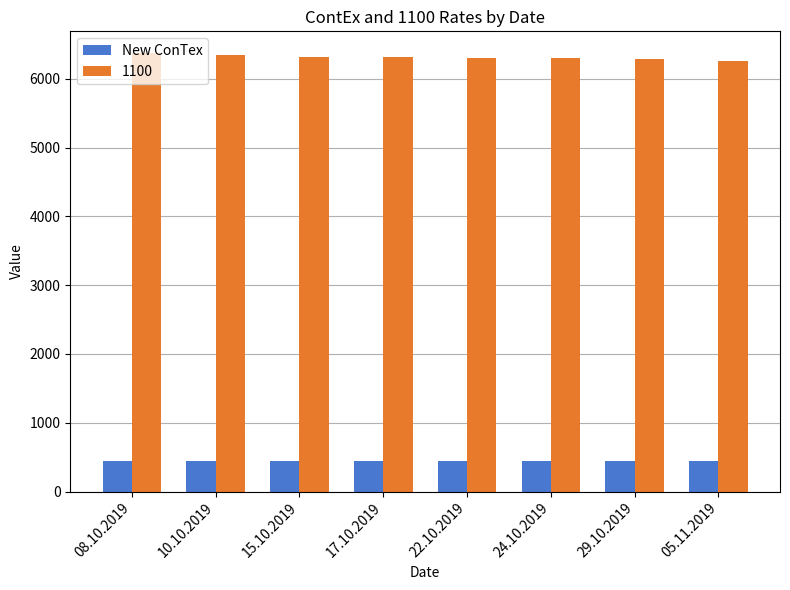

Is it true that 1100 equals 8387 at 08.10.2019?

False